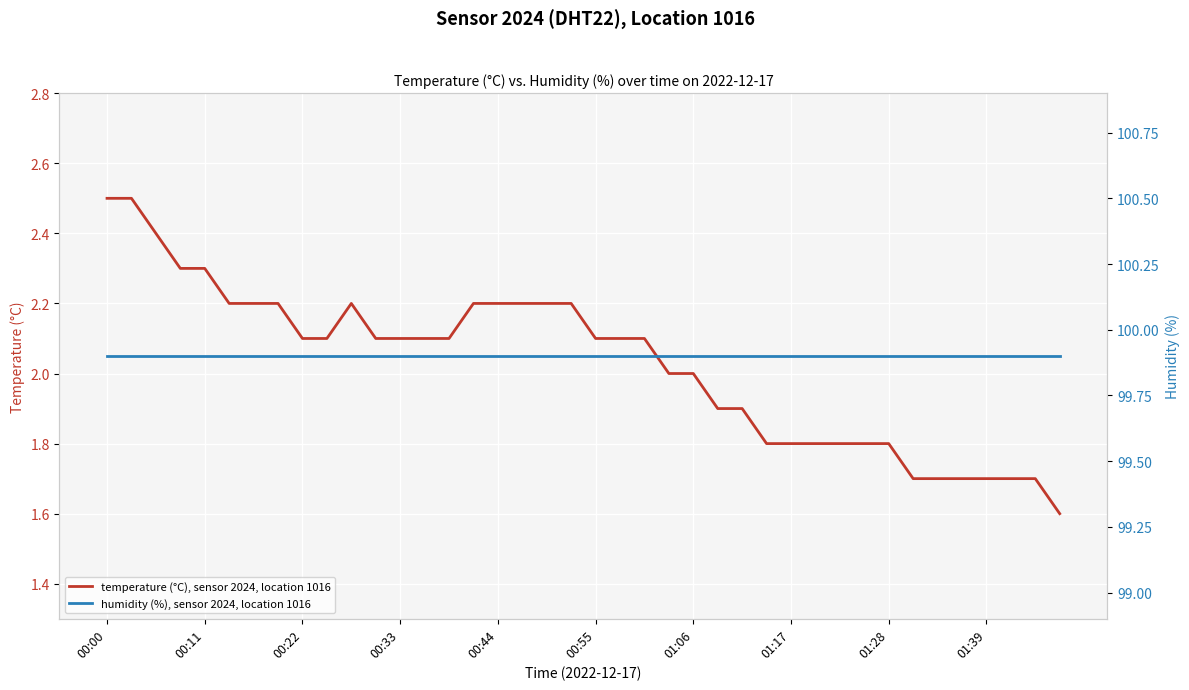

Reading right to left, extract all data points from this chart.

temperature (°C), sensor 2024, location 1016: 1.6	1.7	1.7	1.7	1.7	1.7	1.7	1.8	1.8	1.8	1.8	1.8	1.8	1.9	1.9	2.0	2.0	2.1	2.1	2.1	2.2	2.2	2.2	2.2	2.2	2.1	2.1	2.1	2.1	2.2	2.1	2.1	2.2	2.2	2.2	2.3	2.3	2.4	2.5	2.5
humidity (%), sensor 2024, location 1016: 99.9	99.9	99.9	99.9	99.9	99.9	99.9	99.9	99.9	99.9	99.9	99.9	99.9	99.9	99.9	99.9	99.9	99.9	99.9	99.9	99.9	99.9	99.9	99.9	99.9	99.9	99.9	99.9	99.9	99.9	99.9	99.9	99.9	99.9	99.9	99.9	99.9	99.9	99.9	99.9